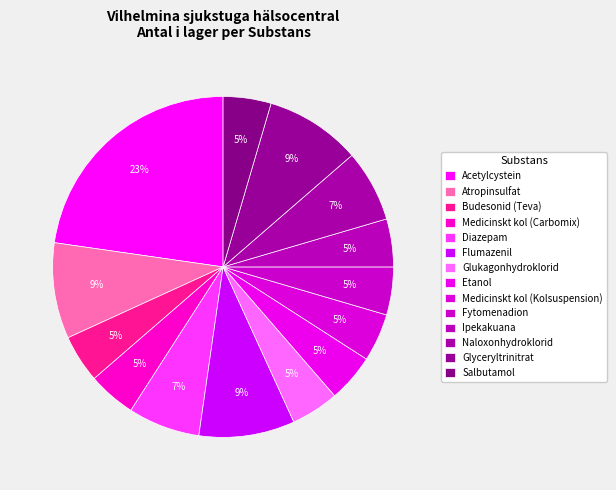

Count the number of slices in the pie.

14